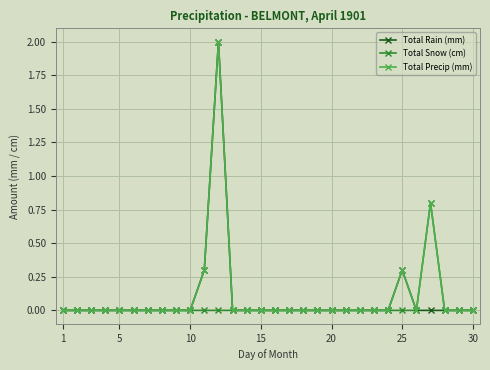

What is the highest value of the Total Rain (mm) series?

2.0